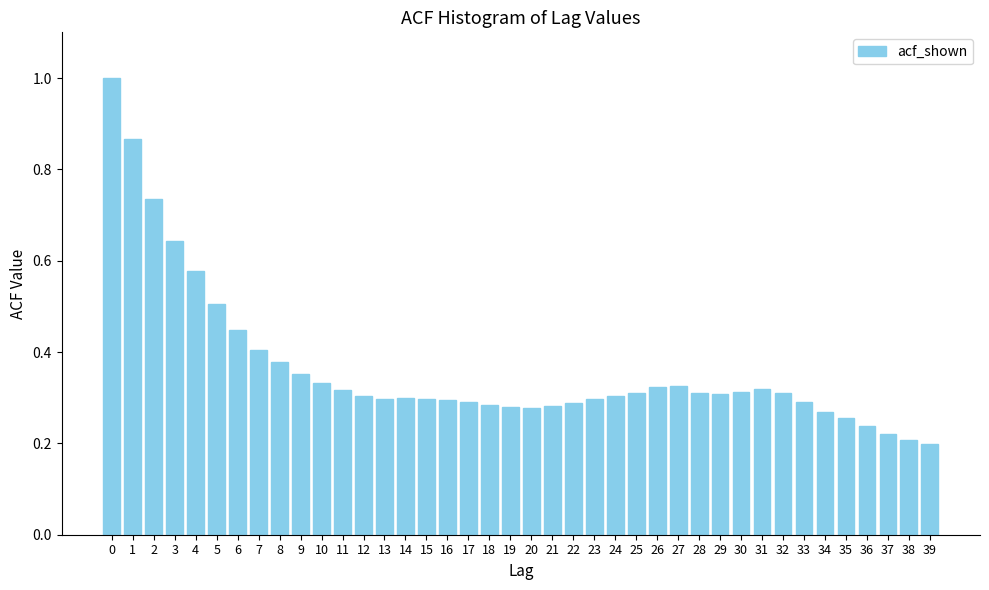

The chart shows a value of 0.3 at 26. True or false?

True